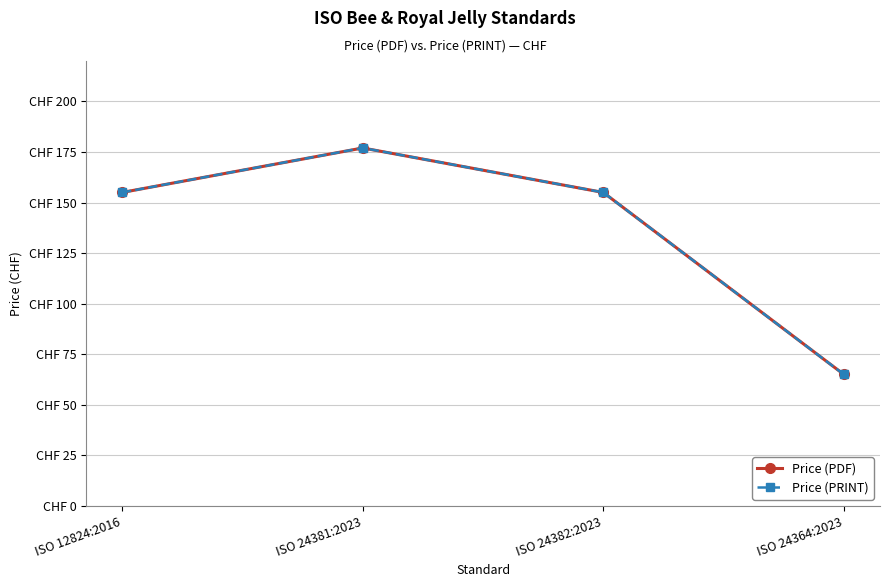

What is the label of the 2nd point from the left?

ISO 24381:2023